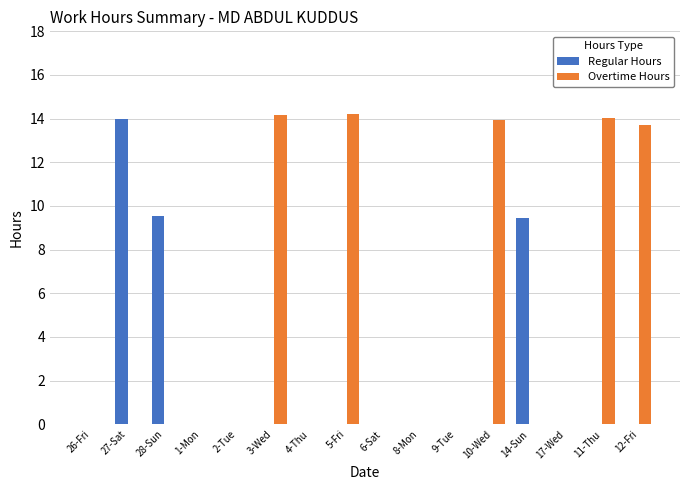

Which category has the highest value in the Regular Hours series?

27-Sat